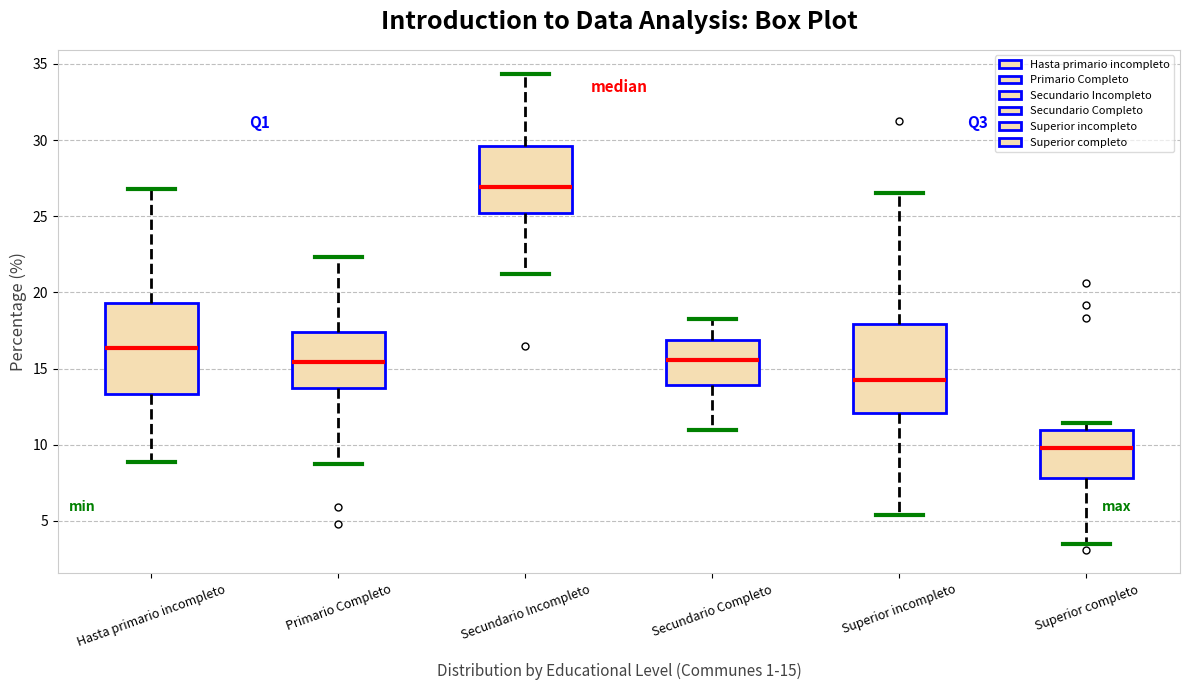

Where is the upper edge of the box for Hasta primario incompleto on the y-axis? The values are not printed on the chart, so give them approximately, as read against the axis.

19.5